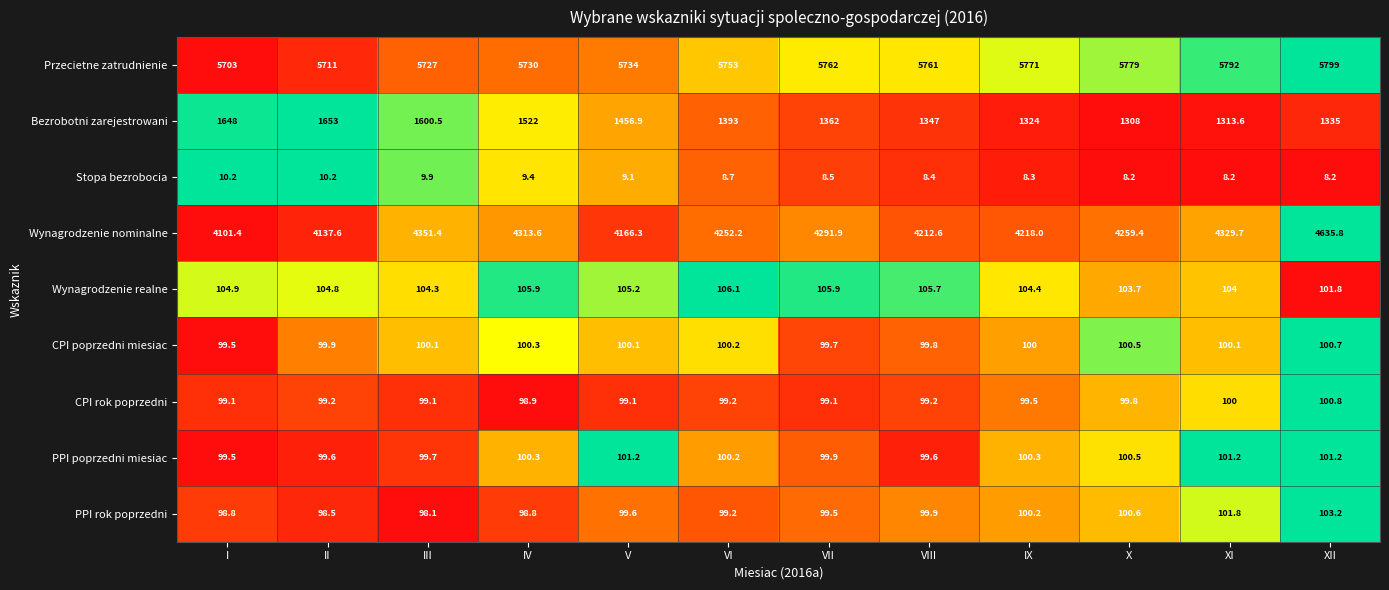

Which series has the largest range (max minus min)?

Wynagrodzenie nominalne